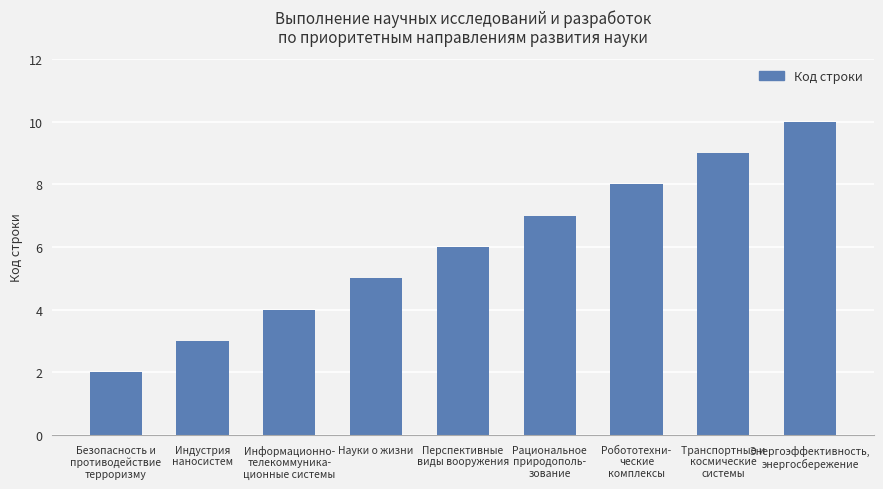

What is the difference between the second highest and second lowest values?

6